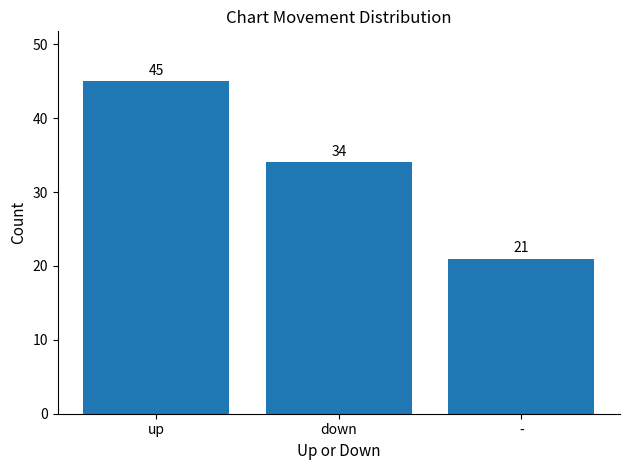

Reading left to right, list all the values displayed in this chart.

45	34	21